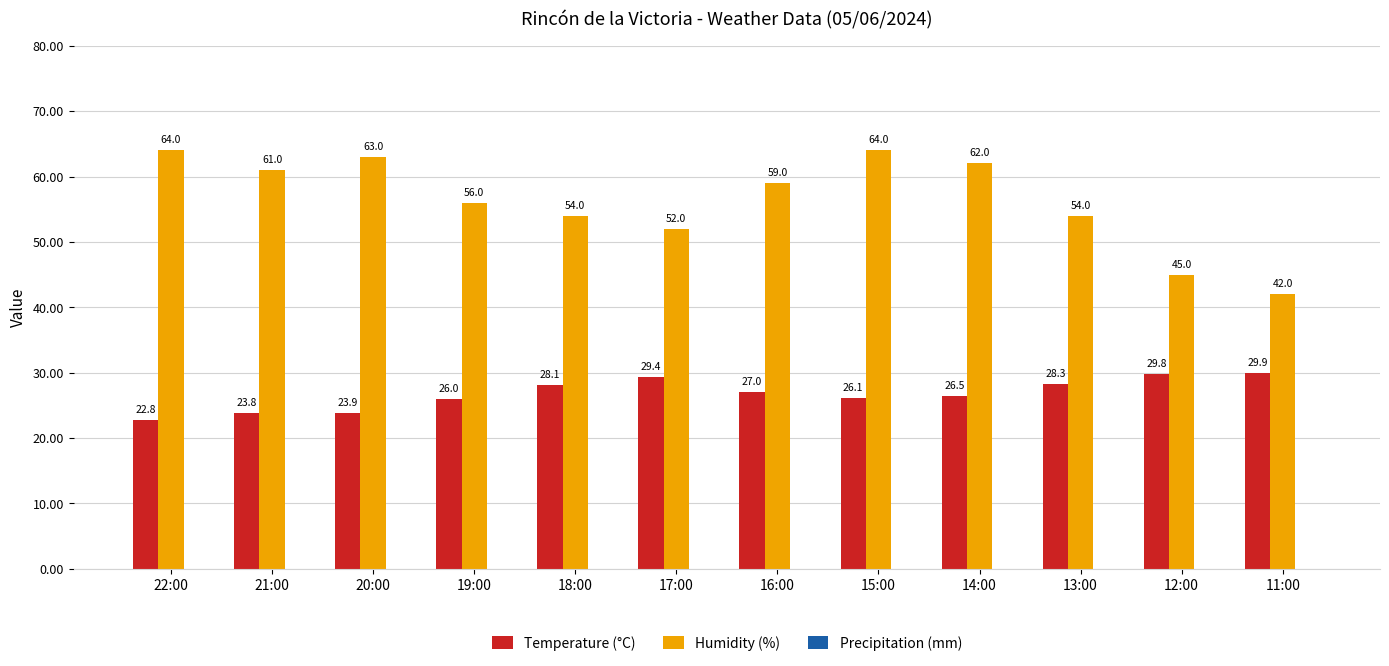

What is the maximum value for Temperature (°C)?

29.9